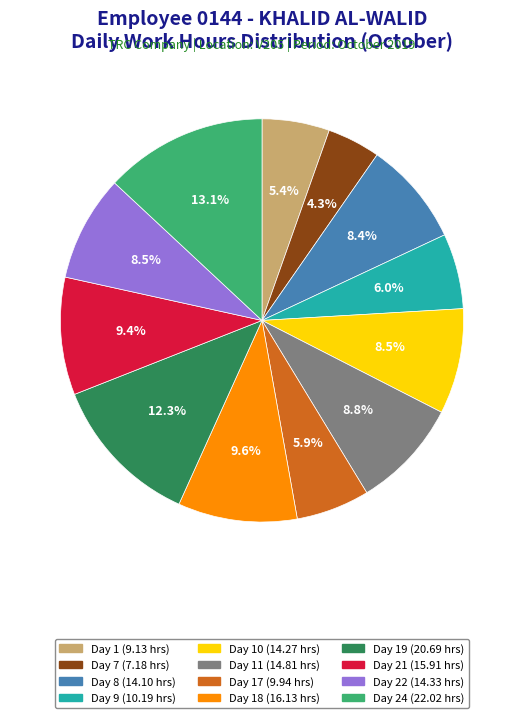

Is there a majority slice in this chart?

No